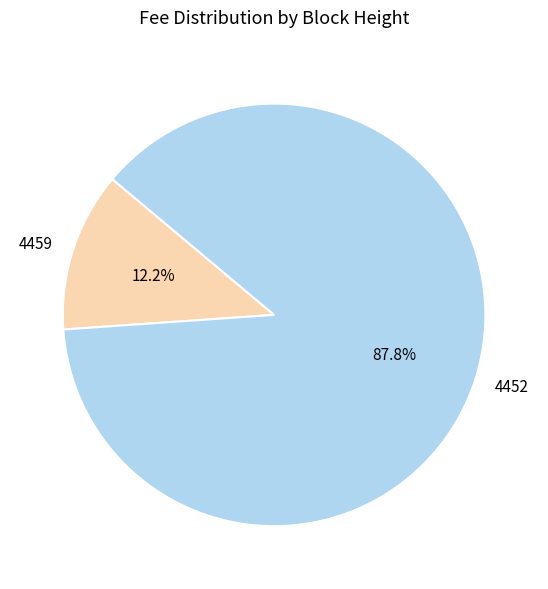

Is it true that 4452 is 88% of the pie?

True